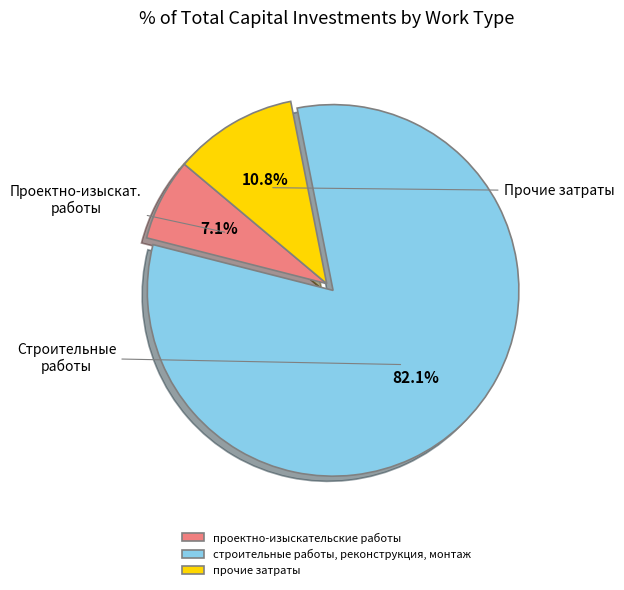

True or false: строительные работы, реконструкция, монтаж accounts for 82% of the total.

True